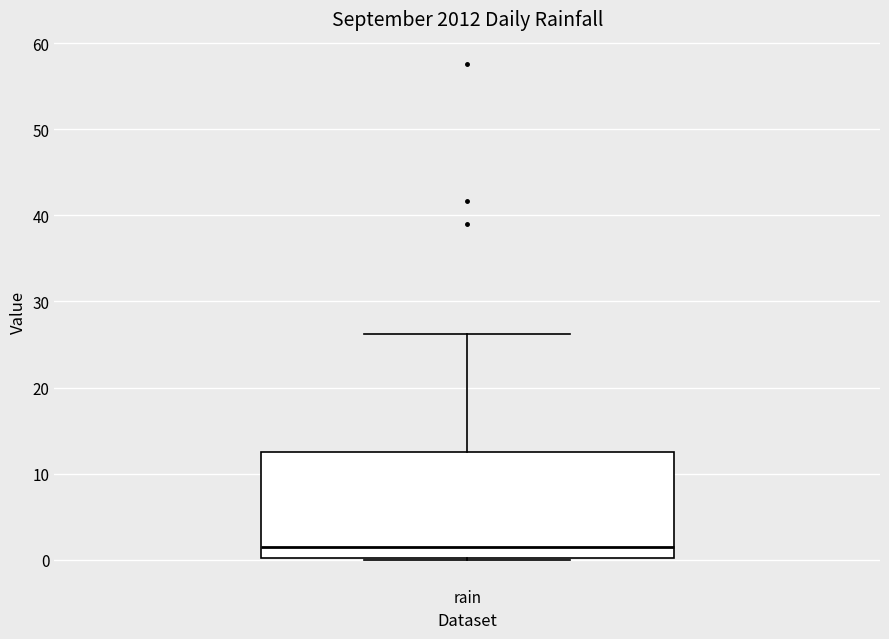

Where is the lower edge of the box for rain on the y-axis? The values are not printed on the chart, so give them approximately, as read against the axis.

0